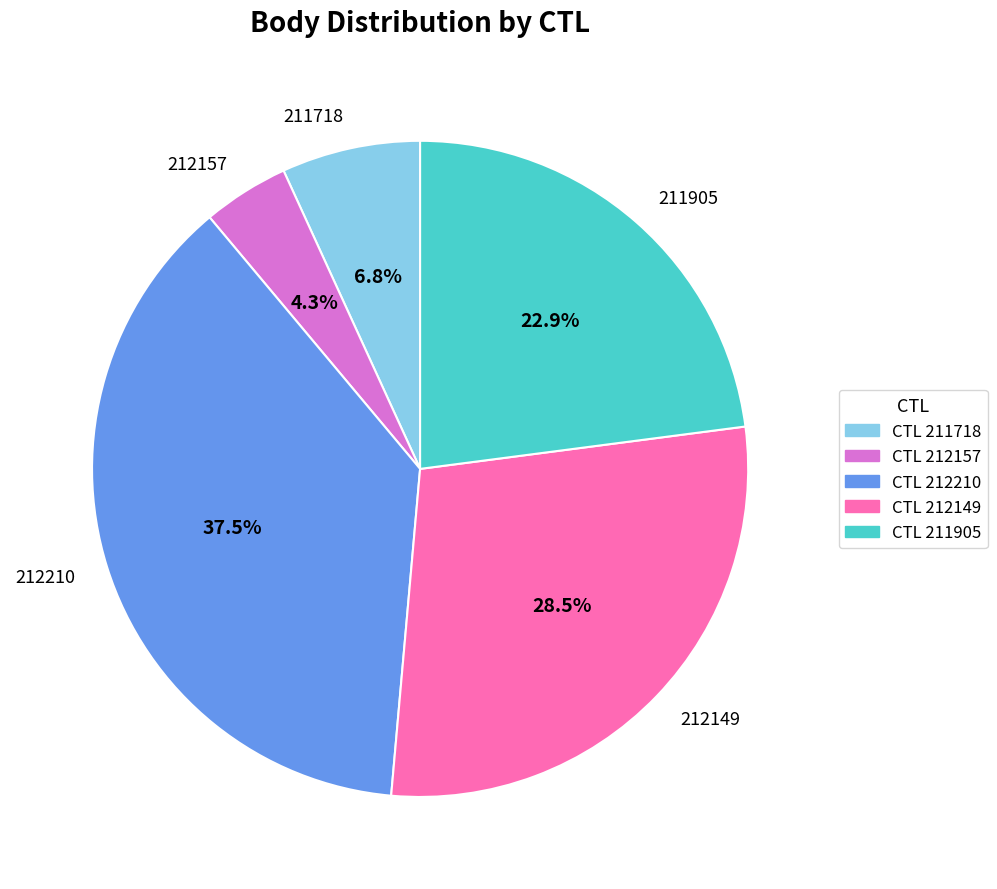

What percentage is the 212157 slice, to the nearest percent?

4%